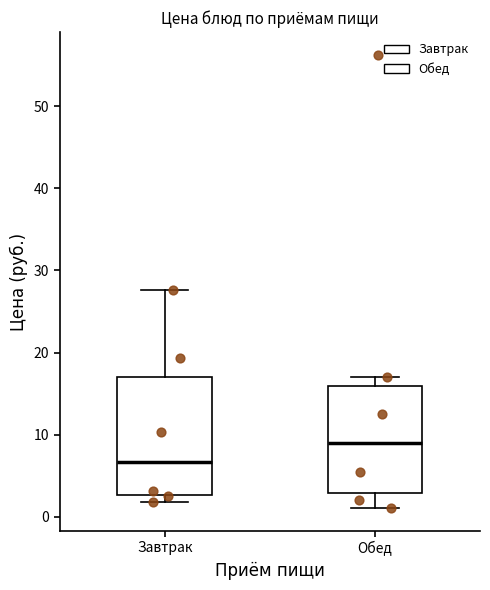

Which box's median line is the lowest?

Завтрак